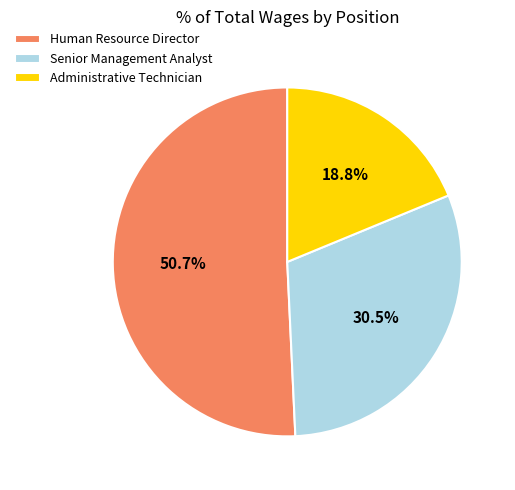

Is it true that Administrative Technician is 19% of the pie?

True